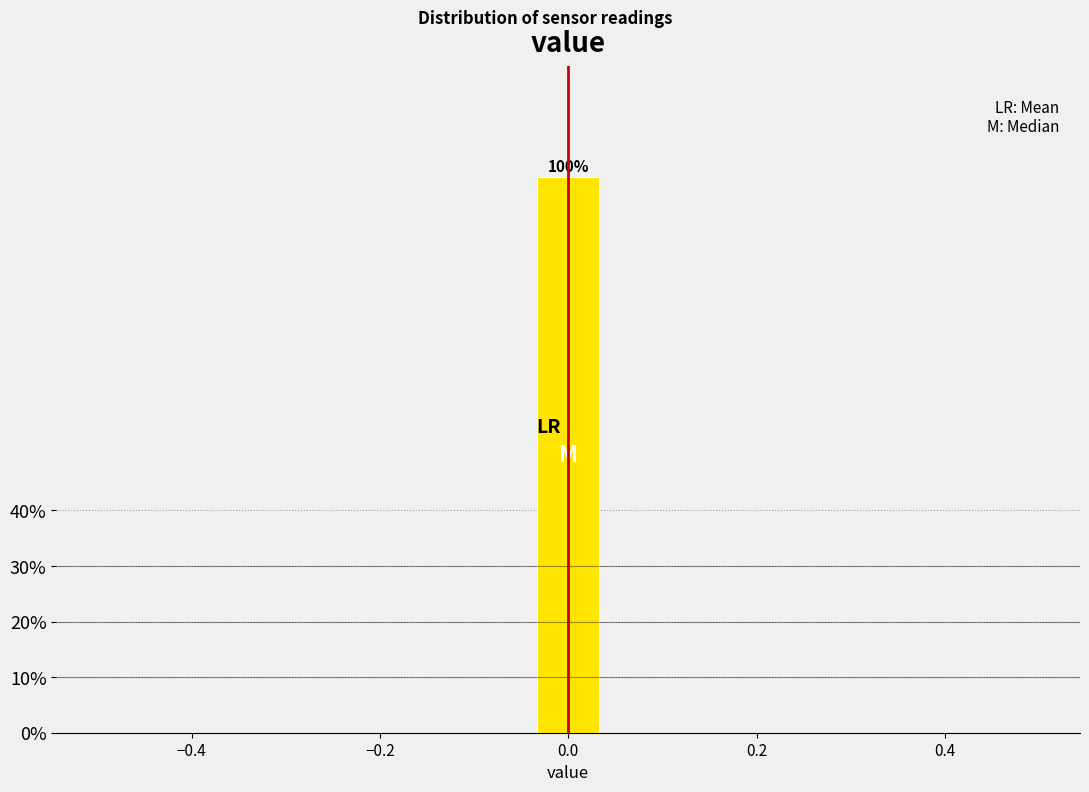

Around what value on the x-axis is the tallest bar? Give the approximate position of its centre, as read against the axis.

0.00